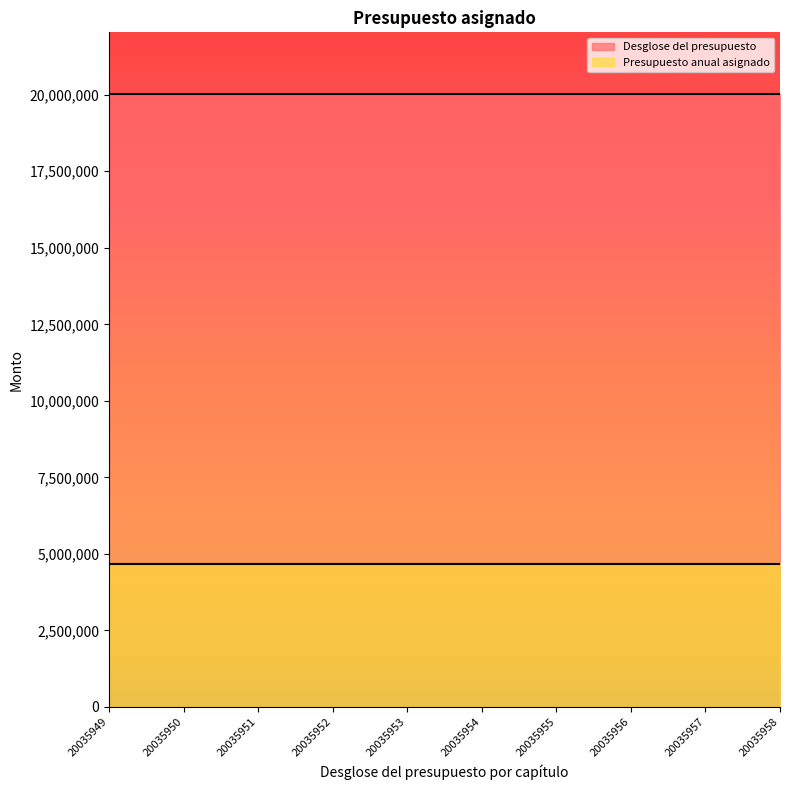

Reading left to right, extract all data points from this chart.

Presupuesto anual asignado: 20035949=4659272	20035950=4659272	20035951=4659272	20035952=4659272	20035953=4659272	20035954=4659272	20035955=4659272	20035956=4659272	20035957=4659272	20035958=4659272
Desglose del presupuesto: 20035949=20035949	20035950=20035950	20035951=20035951	20035952=20035952	20035953=20035953	20035954=20035954	20035955=20035955	20035956=20035956	20035957=20035957	20035958=20035958